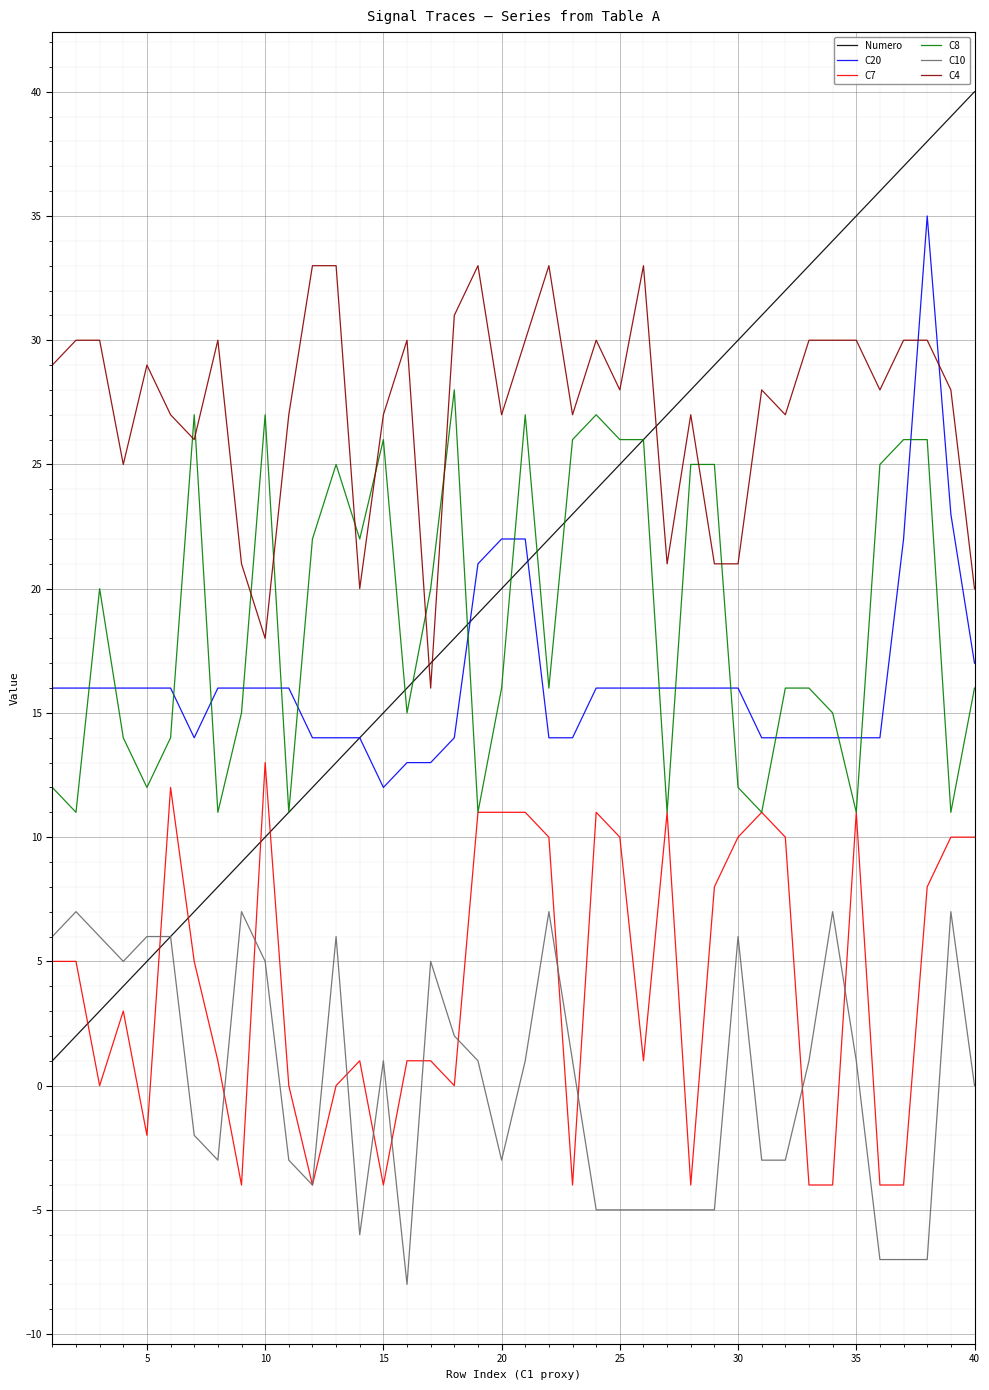

True or false: C4 and C7 intersect in this chart.

False